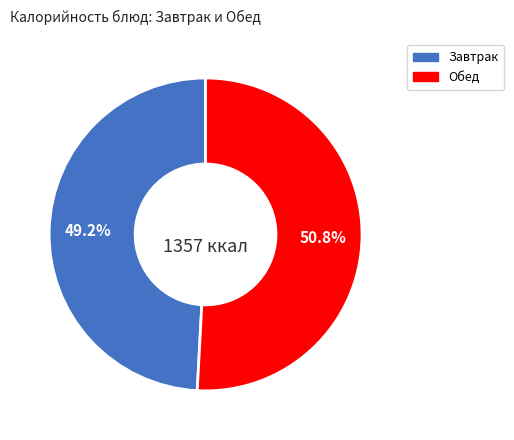

Is there a majority slice in this chart?

Yes